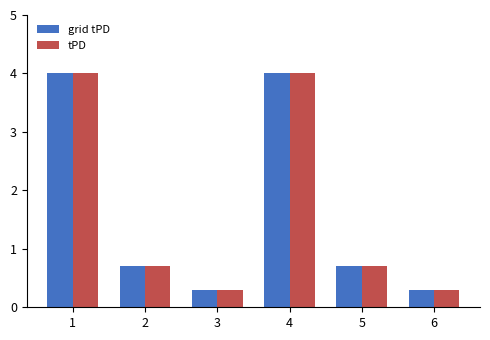

What is the total value across all series at 5?

1.4